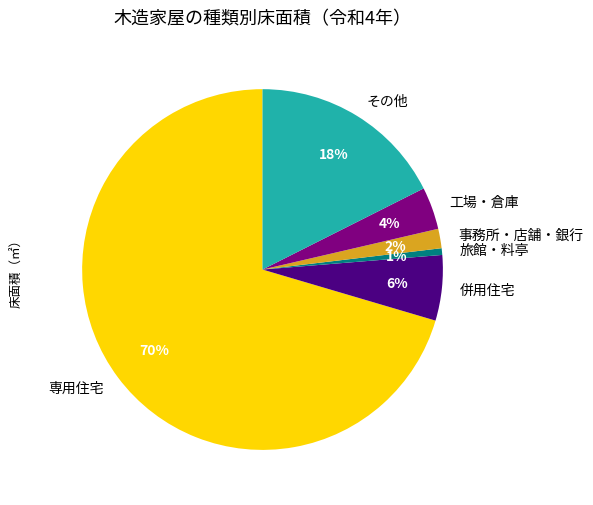

True or false: 旅館・料亭 accounts for 1% of the total.

True